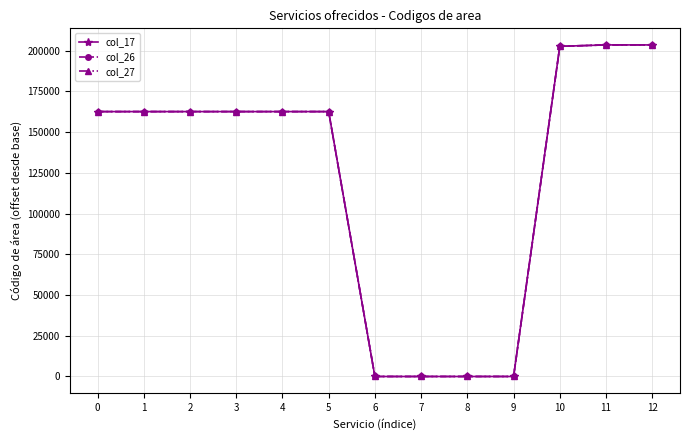

Is this an area chart (filled region under the line)?

No